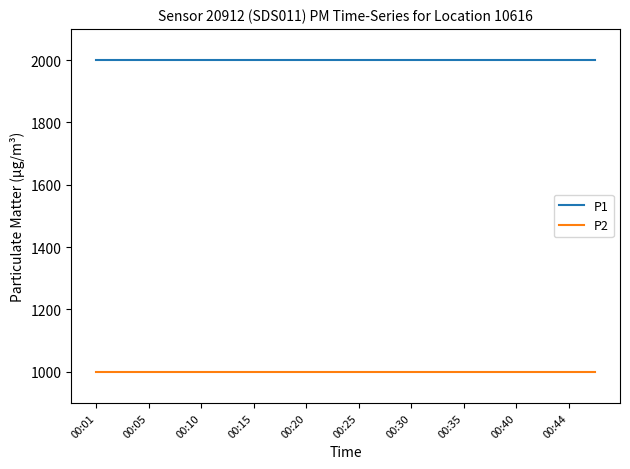

True or false: P2 and P1 cross at least once.

False